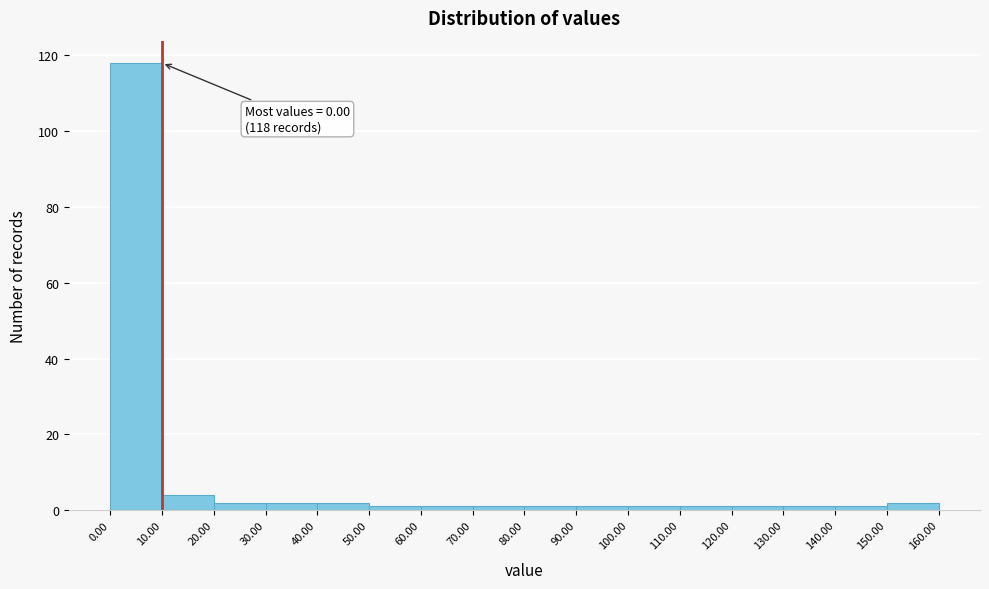

Over which range of the x-axis is the bar tallest?

0.00 to 10.00